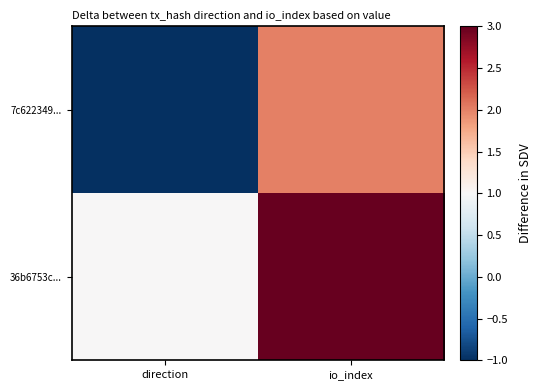

At which category is the sum across all series the highest?

io_index